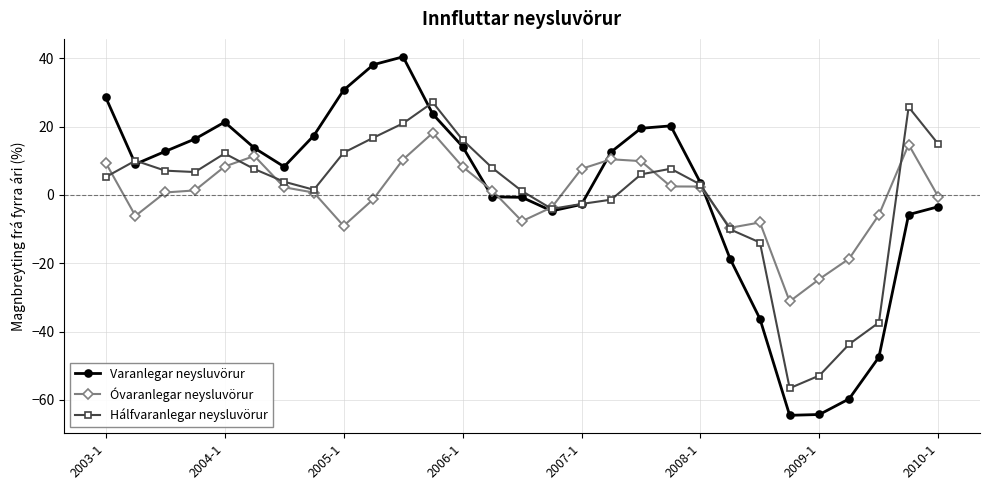

True or false: Hálfvaranlegar neysluvörur has more than 1 points higher than both neighbors.

True